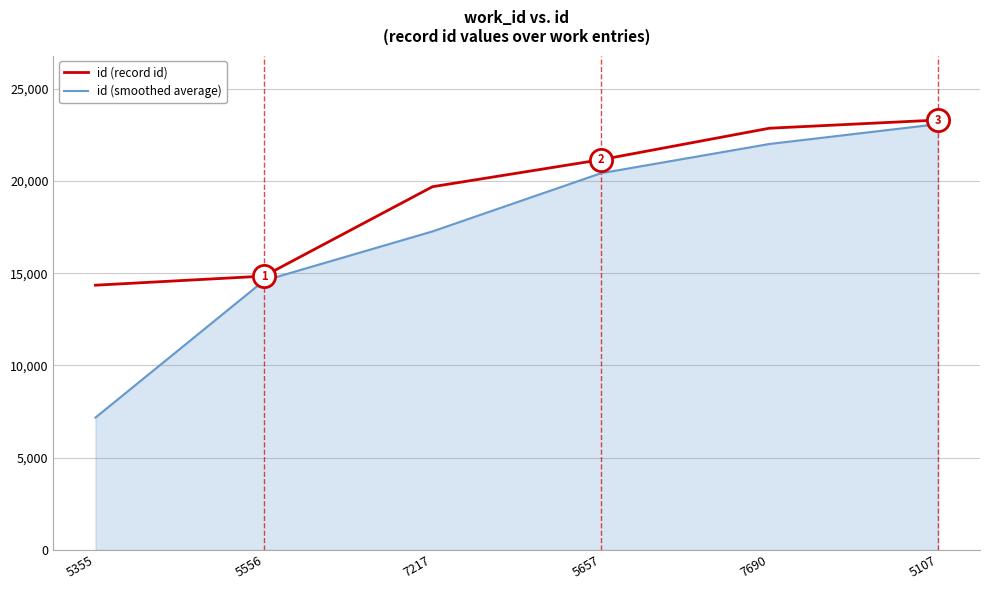

Read the id (smoothed average) value at 7217.

17265.0